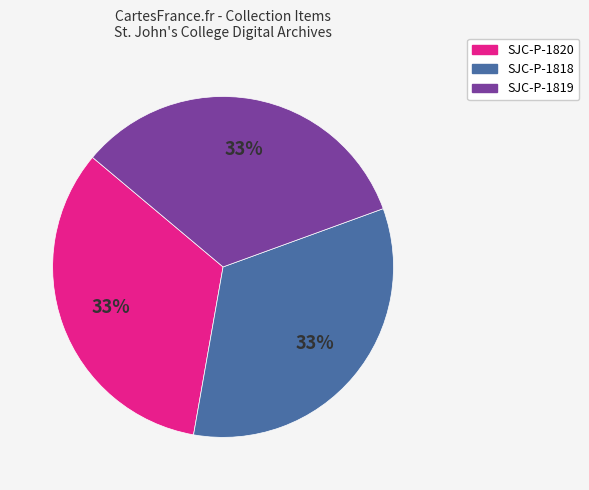

The SJC-P-1819 slice represents 27% of the pie. True or false?

False